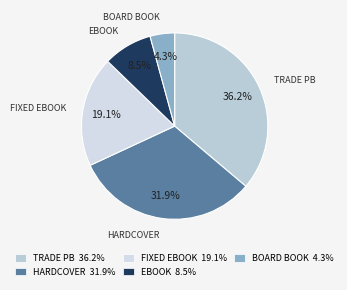

Rank the categories by value from lowest to highest.

BOARD BOOK, EBOOK, FIXED EBOOK, HARDCOVER, TRADE PB